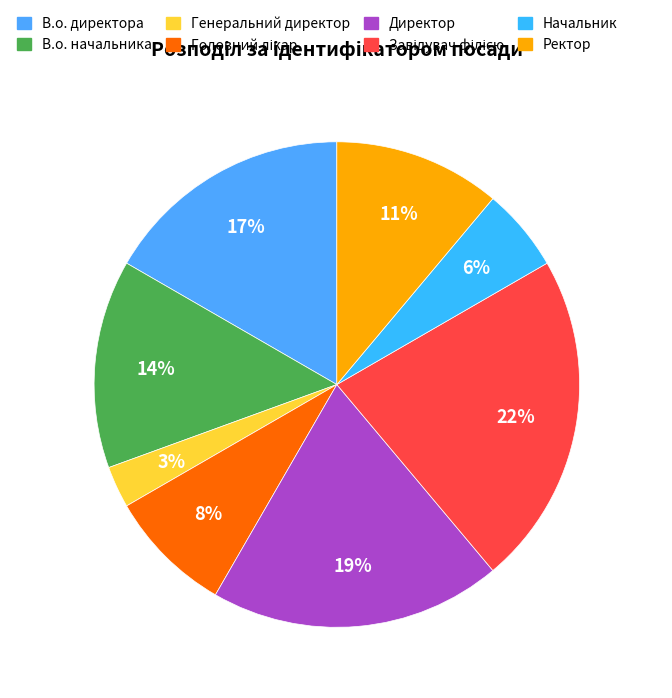

What percentage is the В.о. директора slice, to the nearest percent?

17%